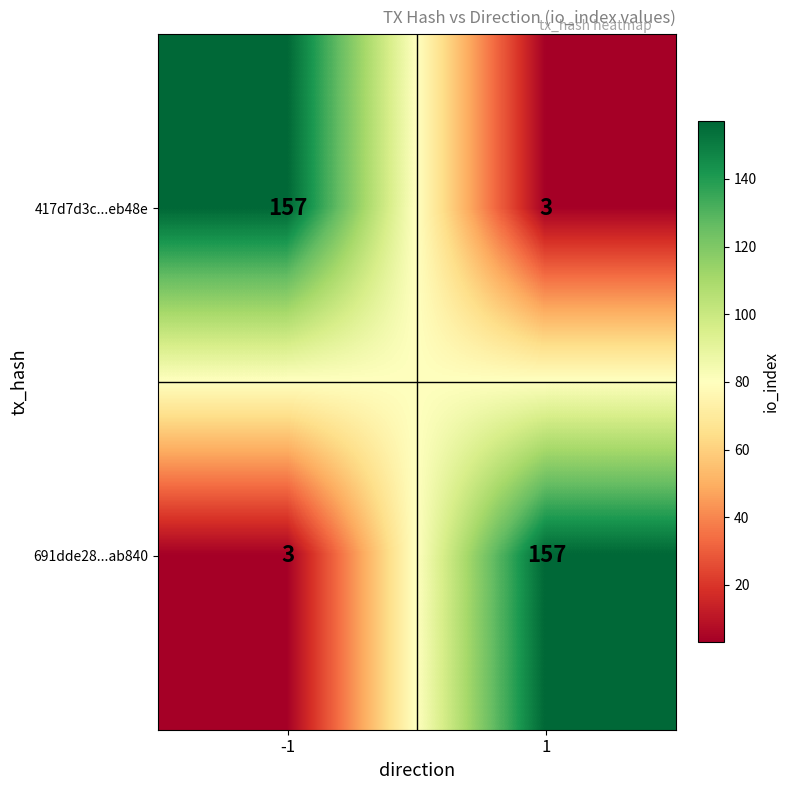

What is the sum of the 417d7d3c...eb48e values at -1 and 1?

160